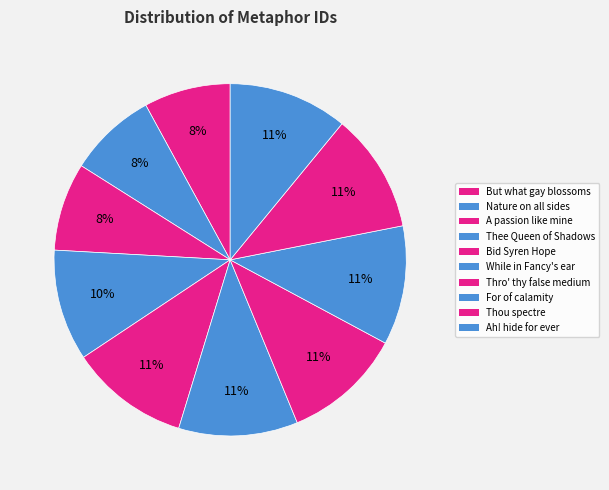

How many slices are in this pie chart?

10